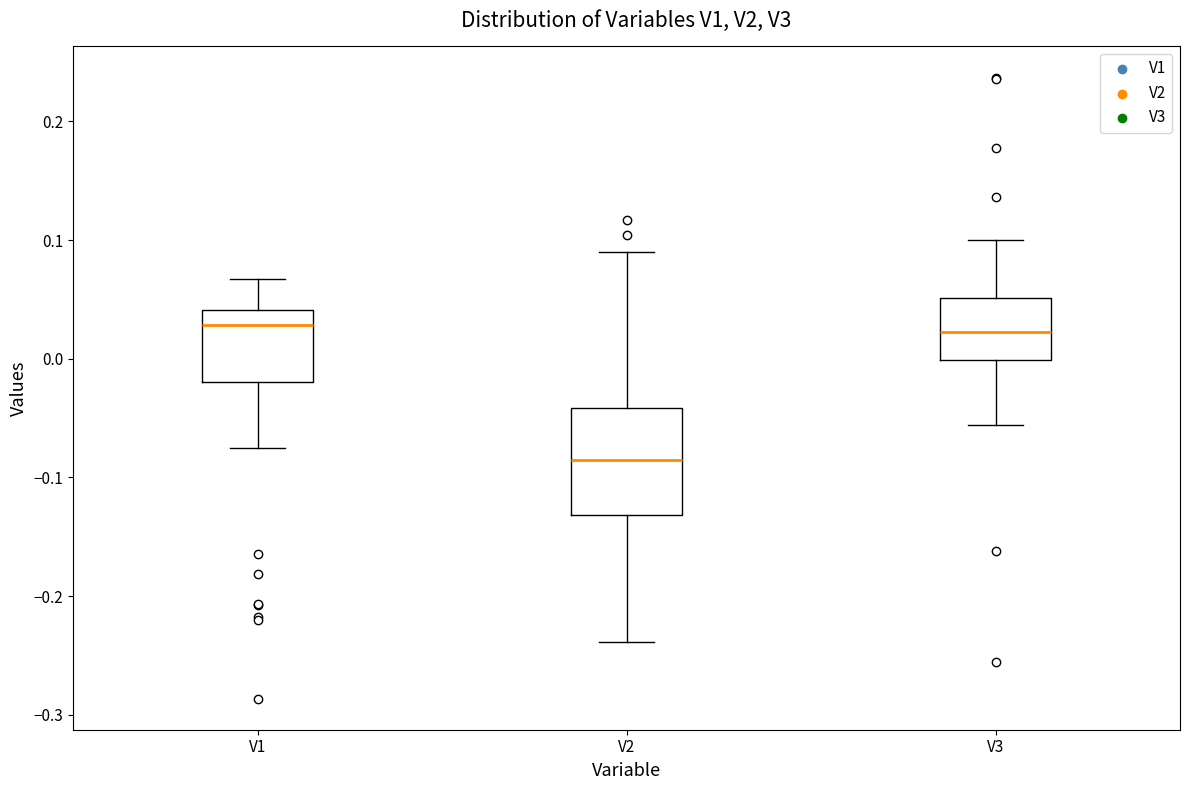

Which box is the tallest, from its lower edge to its upper edge?

V2